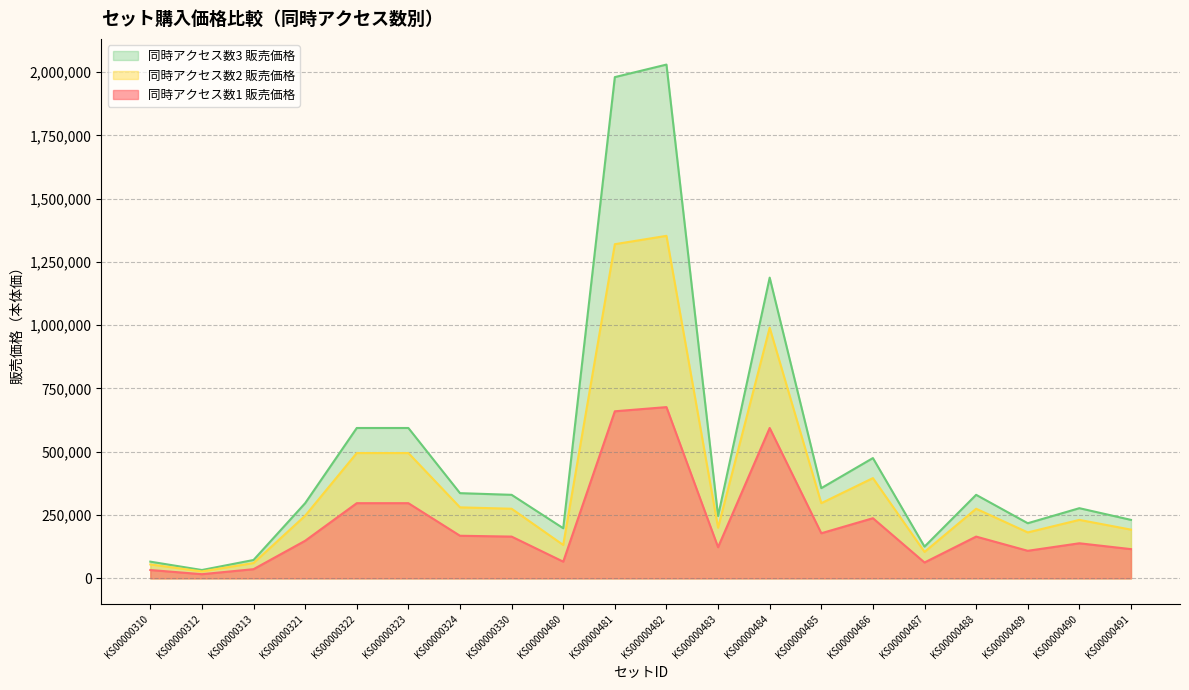

Reading left to right, extract all data points from this chart.

同時アクセス数1 販売価格: 33000	16500	36300	148500	297000	297000	168300	165000	66000	660000	676500	123200	594000	178200	237600	62700	165000	108900	138600	115500
同時アクセス数2 販売価格: 55000	27500	60500	247500	495000	495000	280500	275000	132000	1320000	1353000	200200	990000	297000	396000	104500	275000	181500	231000	192500
同時アクセス数3 販売価格: 66000	33000	72600	297000	594000	594000	336600	330000	198000	1980000	2029500	246400	1188000	356400	475200	125400	330000	217800	277200	231000